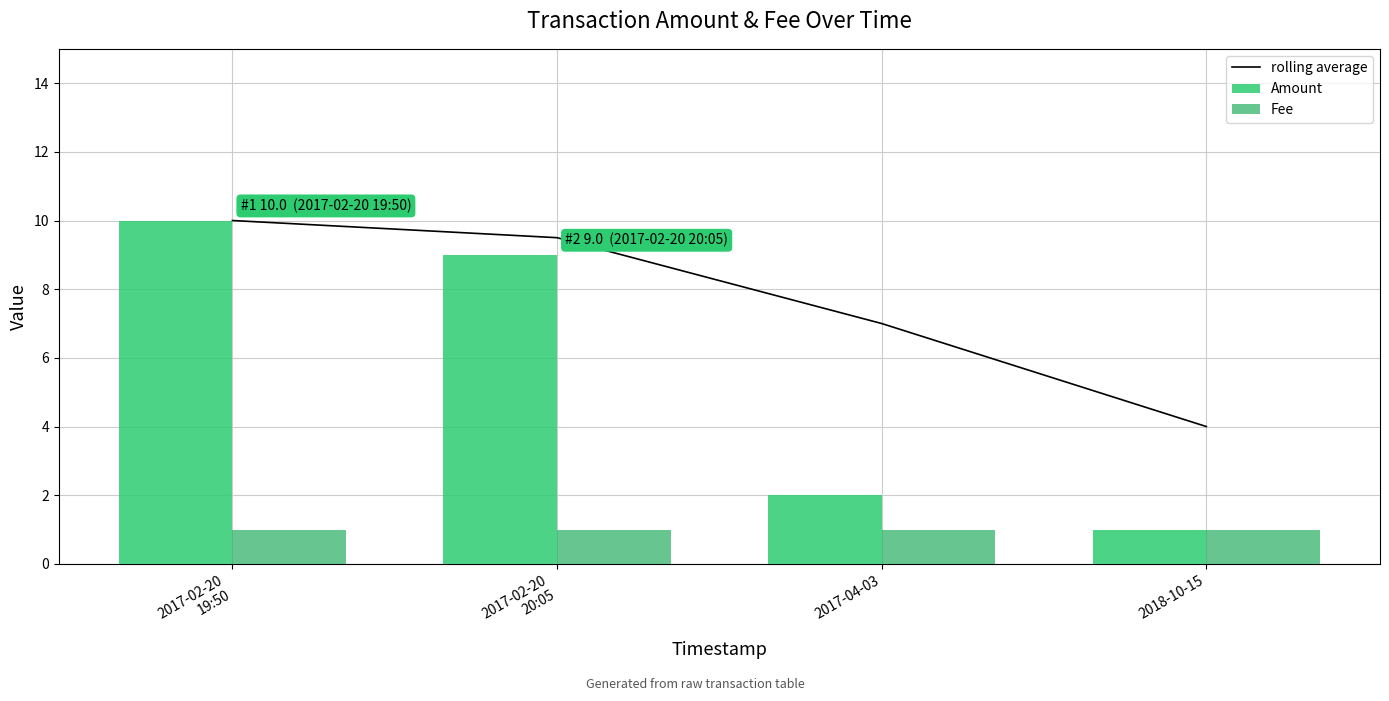

What is the average value of the rolling average series?

7.6